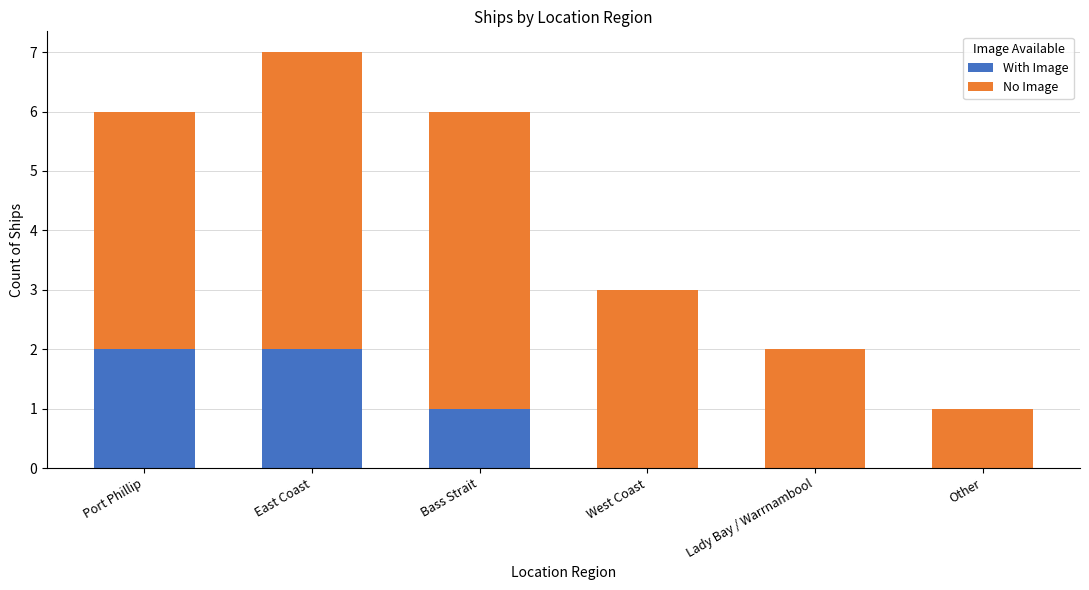

What is the total value across all series at West Coast?

3